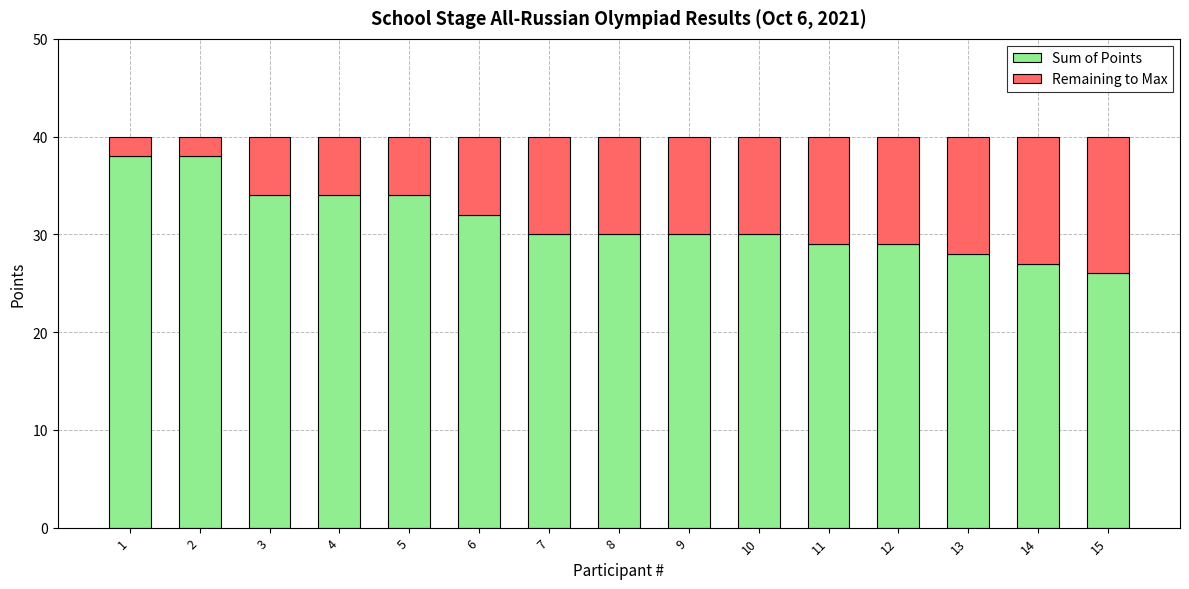

Reading left to right, what are the values for Sum of Points?

1=38	2=38	3=34	4=34	5=34	6=32	7=30	8=30	9=30	10=30	11=29	12=29	13=28	14=27	15=26